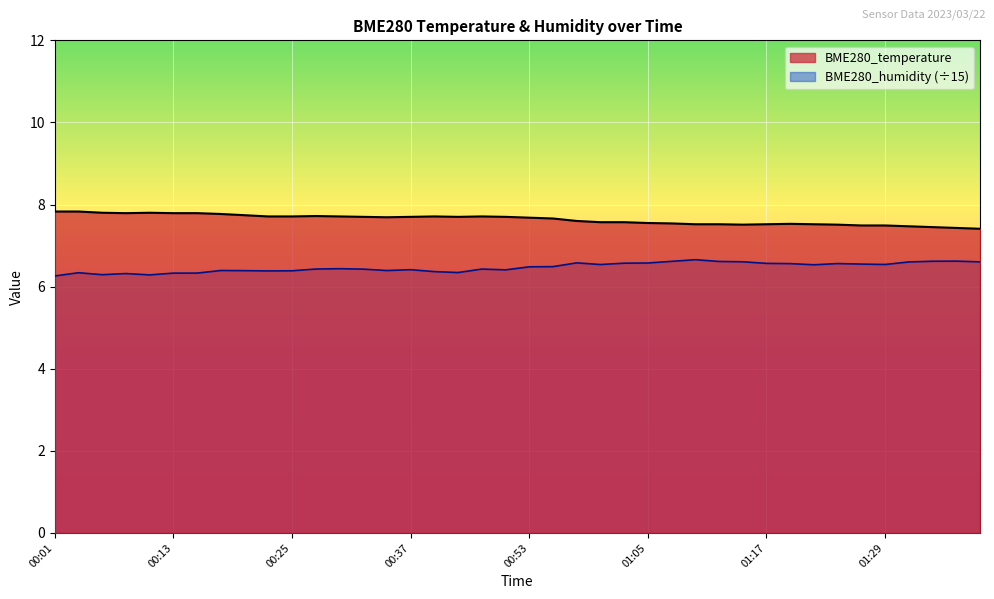

At which category does BME280_humidity reach its first local peak?

00:03